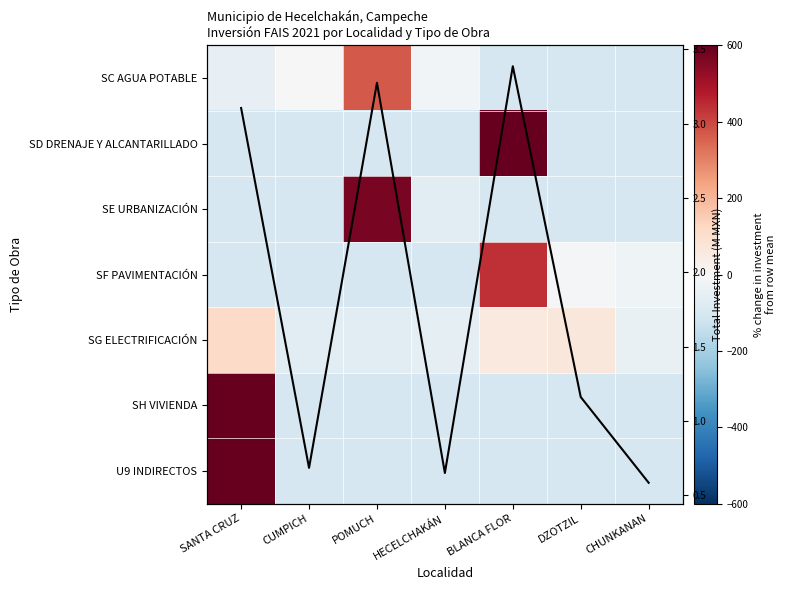

At CHUNKANAN, list the series in order from smallest to largest.

SC AGUA POTABLE, SD DRENAJE Y ALCANTARILLADO, SE URBANIZACIÓN, SH VIVIENDA, U9 INDIRECTOS, SG ELECTRIFICACIÓN, SF PAVIMENTACIÓN, Total Investment (M MXN)